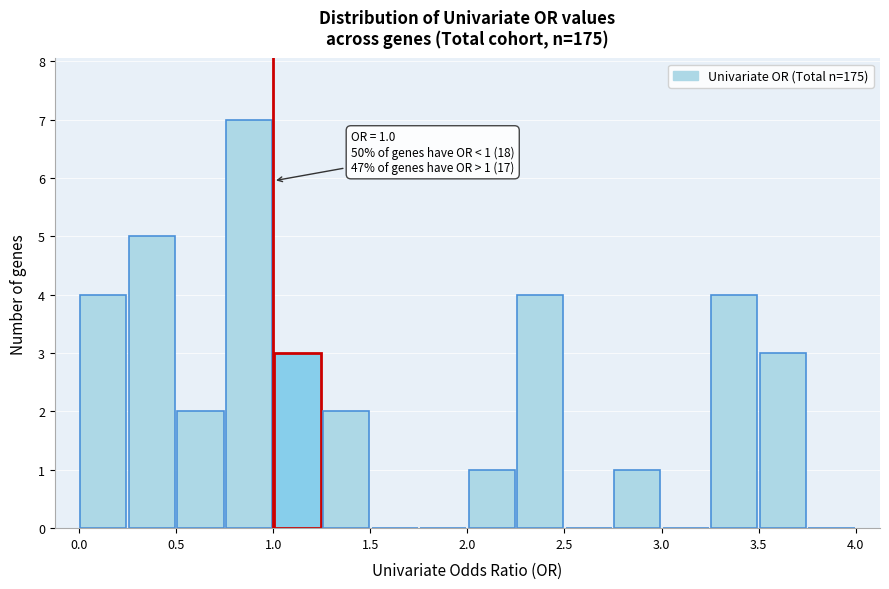

Which range on the x-axis has the tallest bar?

0.75 to 1.00